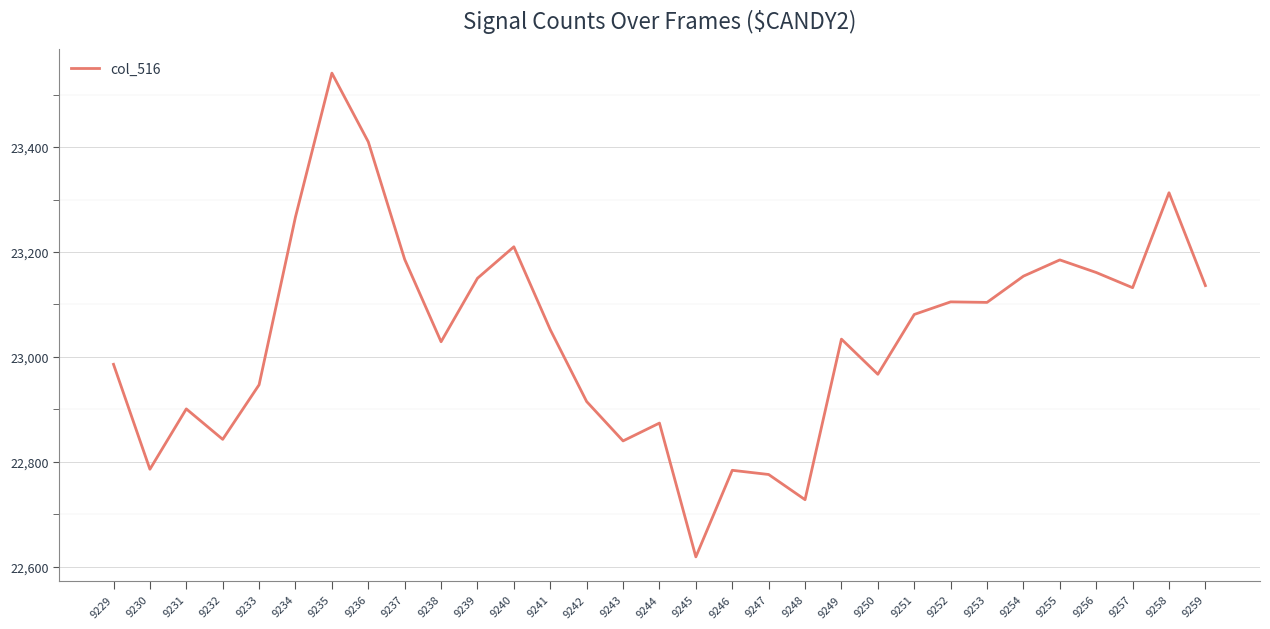

Approximately how many times larger is the value at 9243 compared to 9234?

1.0